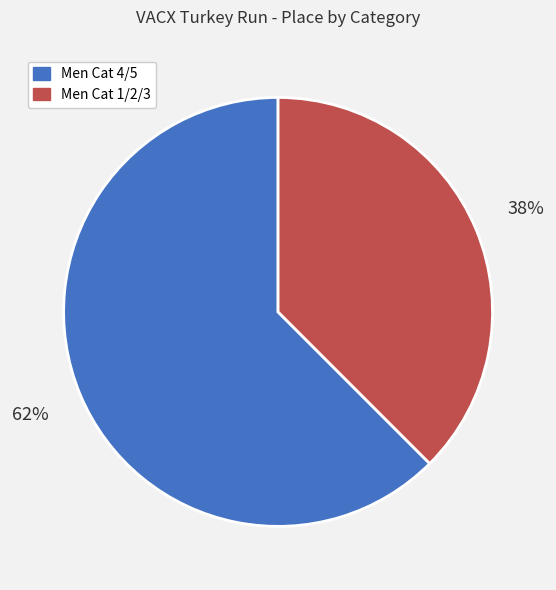

Count the number of slices in the pie.

2